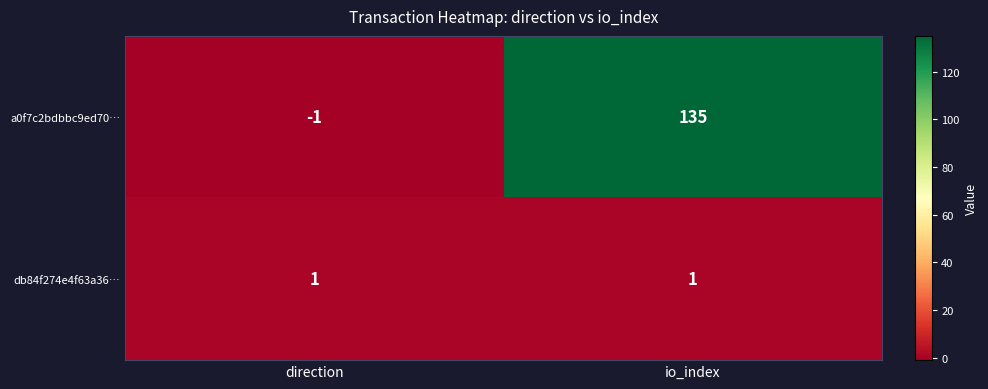

What is the maximum value for a0f7c2bdbbc9ed70…?

135